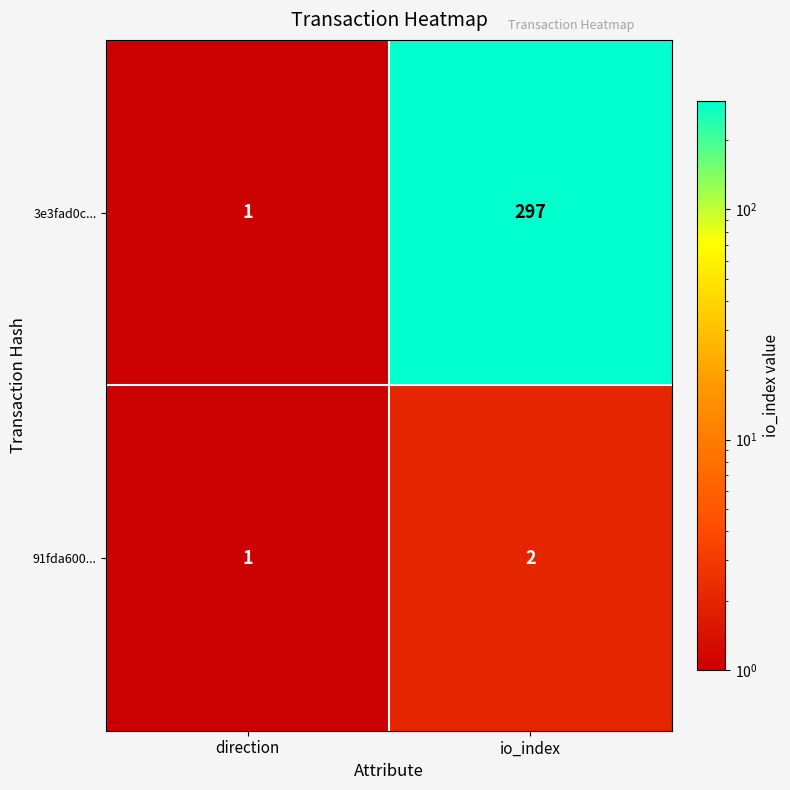

What is the difference between the maximum and minimum values in the 3e3fad0c... series?

296